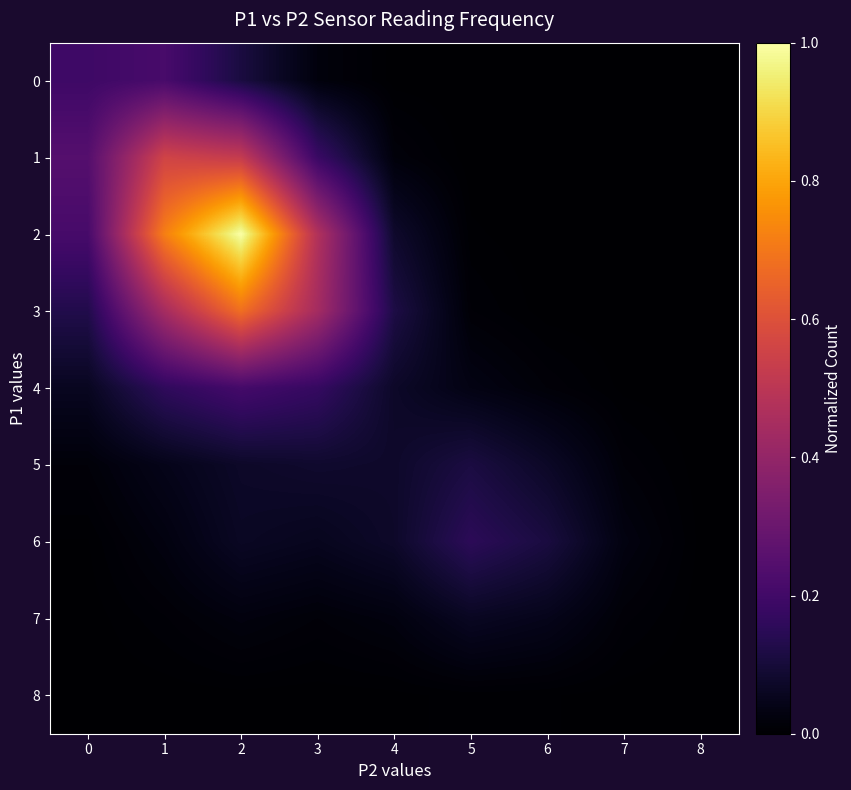

Reading left to right, what are all the values shown in this chart?

0: 0=0.2	1=0.2	2=0.1	3=0.0	4=0.0	5=0.0	6=0.0	7=0.0	8=0.0
1: 0=0.2	1=0.6	2=0.5	3=0.2	4=0.0	5=0.0	6=0.0	7=0.0	8=0.0
2: 0=0.2	1=0.7	2=1.0	3=0.5	4=0.1	5=0.0	6=0.0	7=0.0	8=0.0
3: 0=0.1	1=0.4	2=0.7	3=0.4	4=0.1	5=0.0	6=0.0	7=0.0	8=0.0
4: 0=0.1	1=0.2	2=0.2	3=0.2	4=0.1	5=0.0	6=0.0	7=0.0	8=0.0
5: 0=0.0	1=0.0	2=0.1	3=0.1	4=0.1	5=0.1	6=0.1	7=0.0	8=0.0
6: 0=0.0	1=0.0	2=0.1	3=0.1	4=0.1	5=0.2	6=0.1	7=0.0	8=0.0
7: 0=0.0	1=0.0	2=0.0	3=0.0	4=0.0	5=0.1	6=0.0	7=0.0	8=0.0
8: 0=0.0	1=0.0	2=0.0	3=0.0	4=0.0	5=0.0	6=0.0	7=0.0	8=0.0